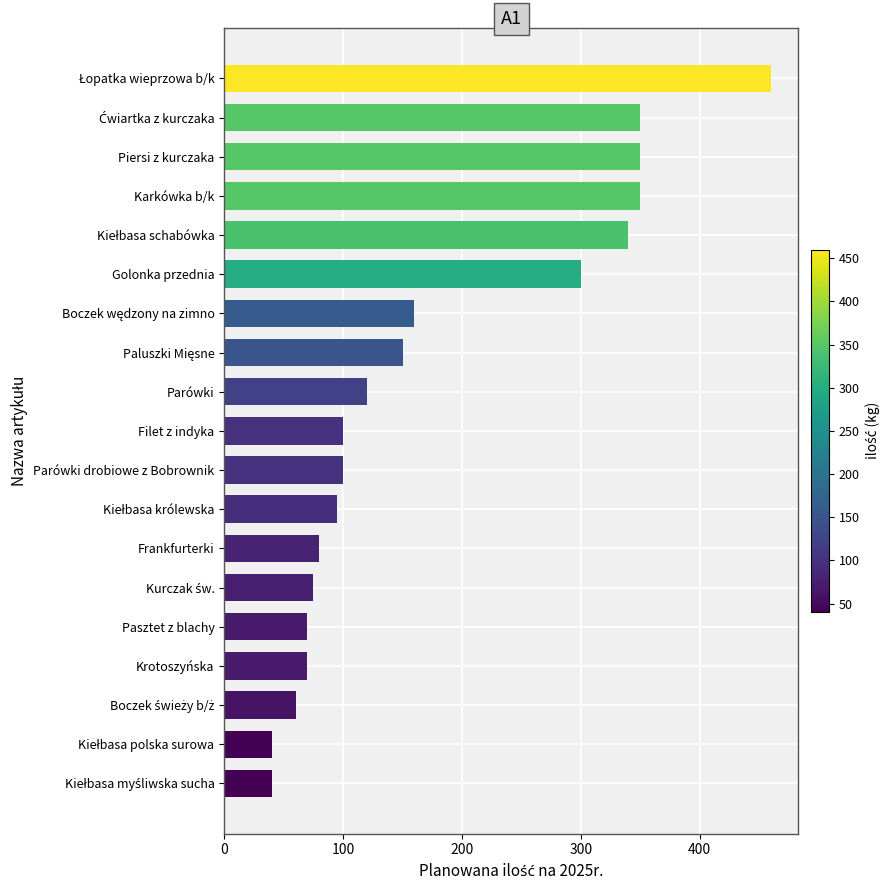

Is it true that the value at Piersi z kurczaka is 205?

False